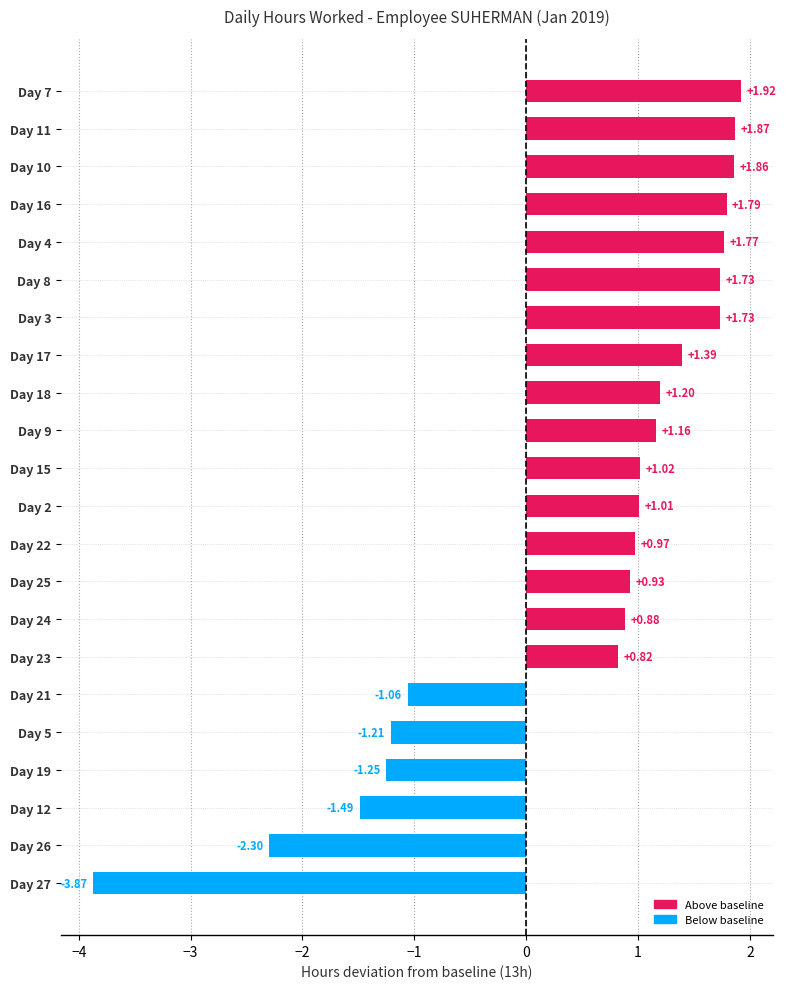

What is the sum of the values at Day 23 and Day 17?

2.2